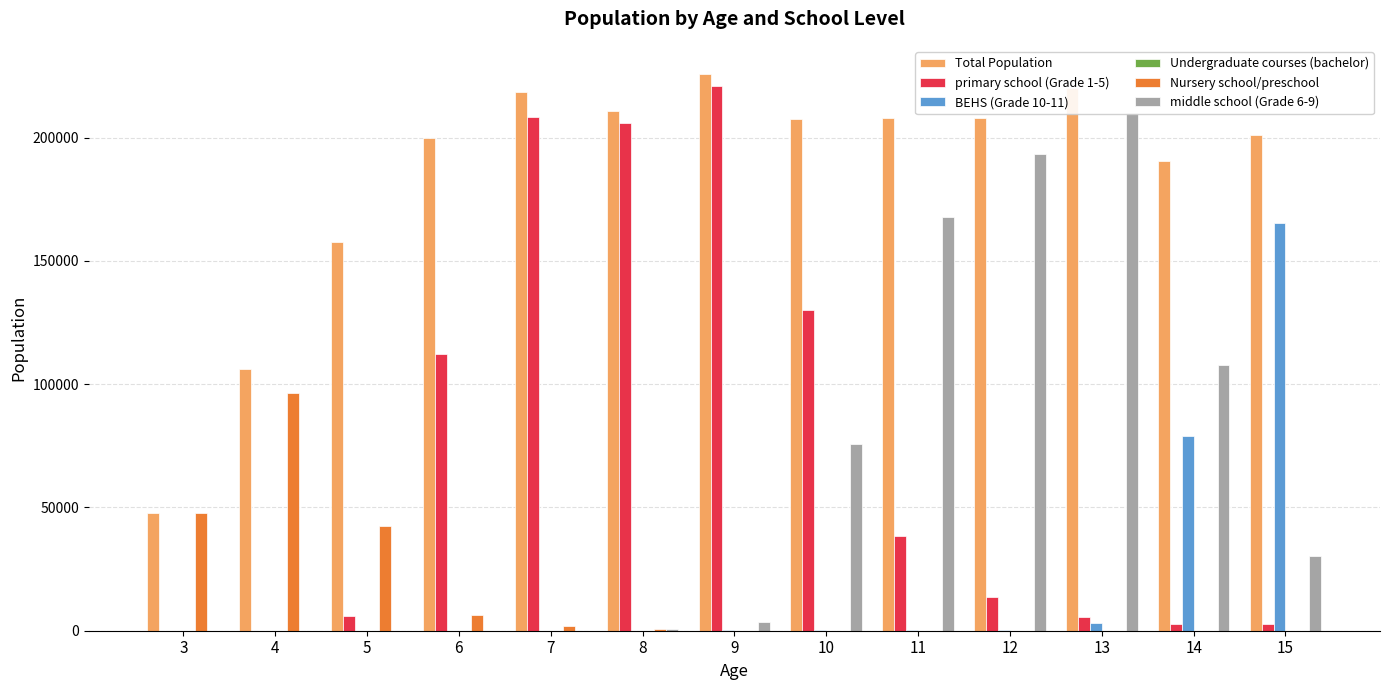

What is the difference between the maximum and minimum values in the BEHS (Grade 10-11) series?

165279